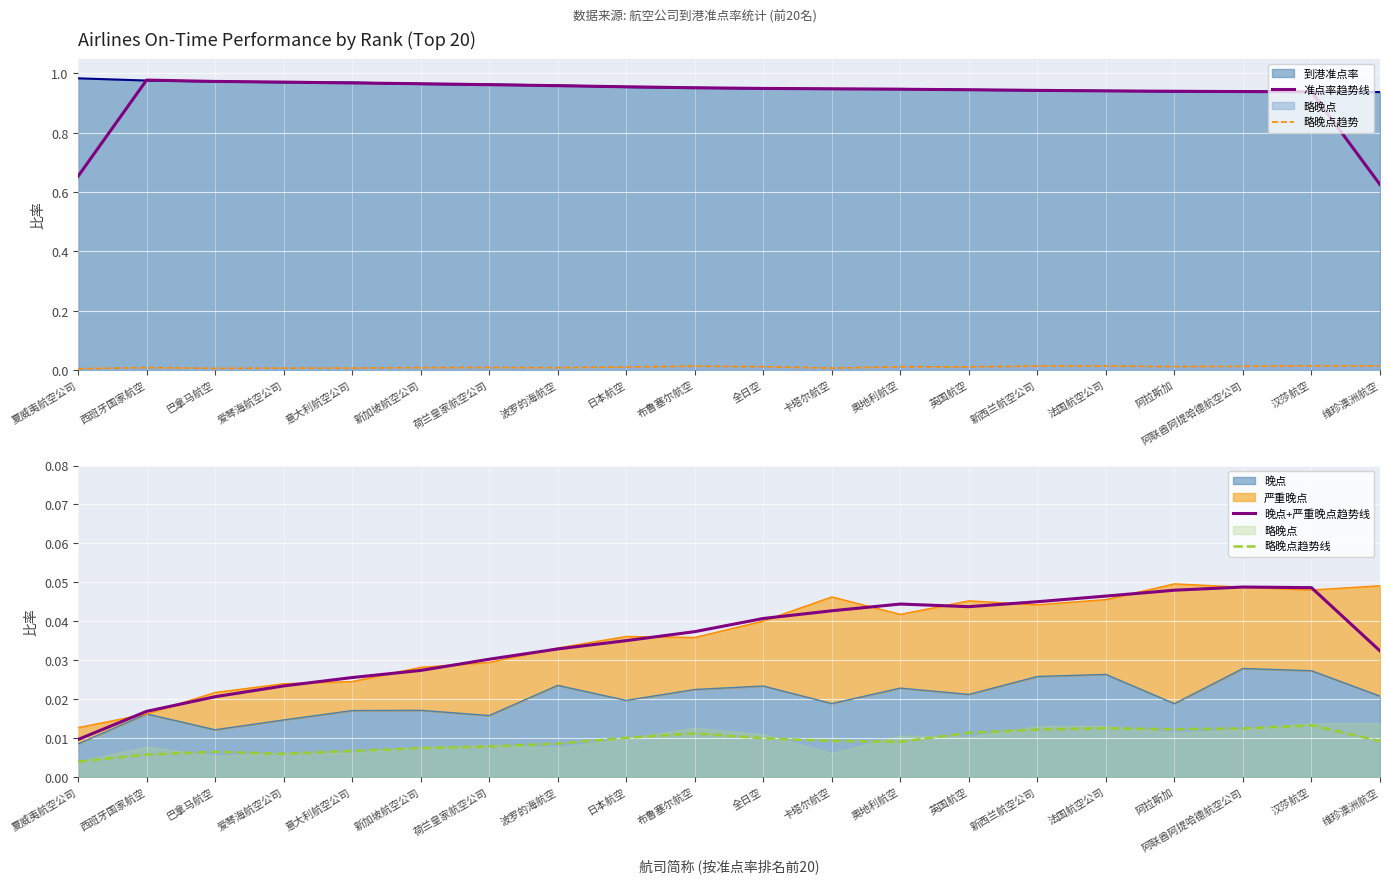

How many lines are shown in the chart?

4